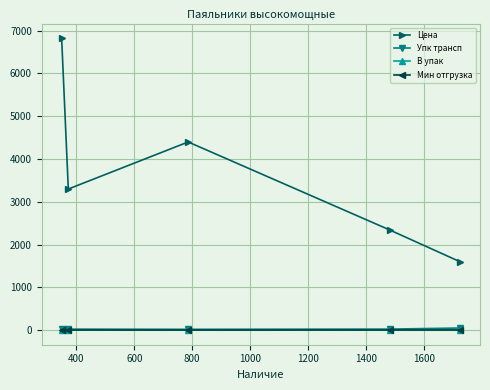

Which series has the largest range (max minus min)?

Цена